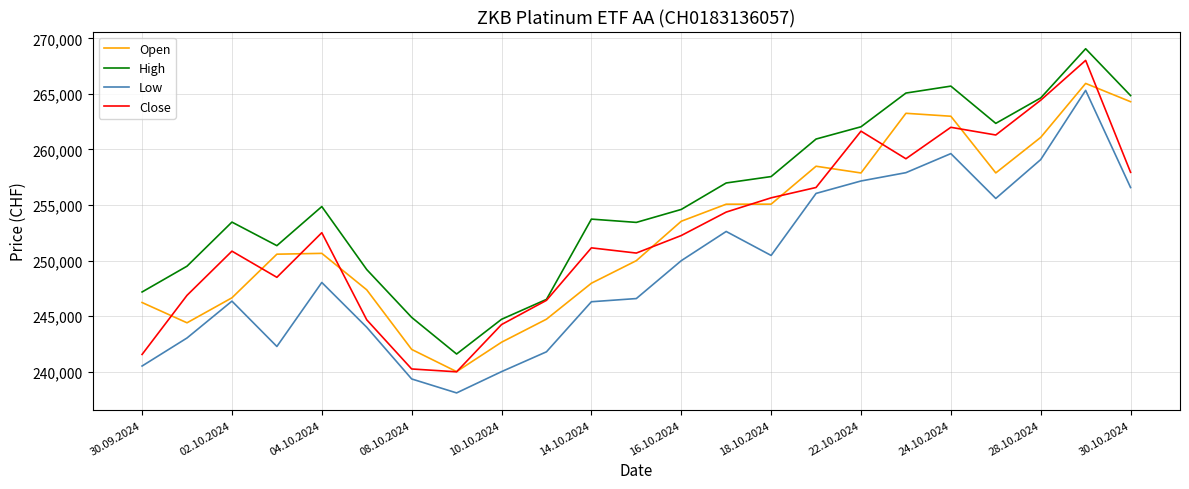

Which series has the widest spread of values?

Close